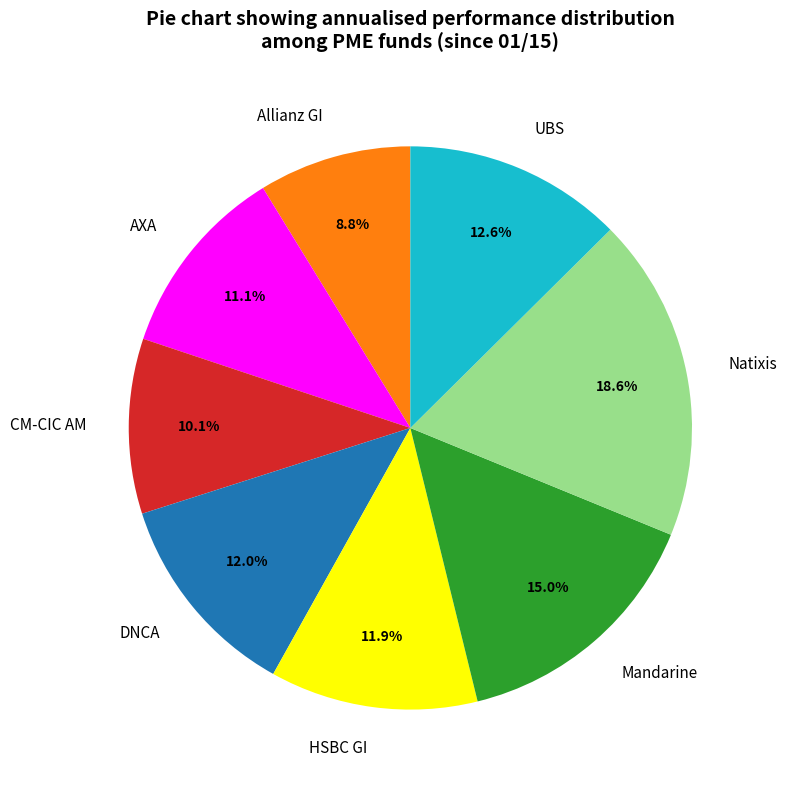

To the nearest percent, what is the difference between the DNCA and AXA slice percentages?

1%